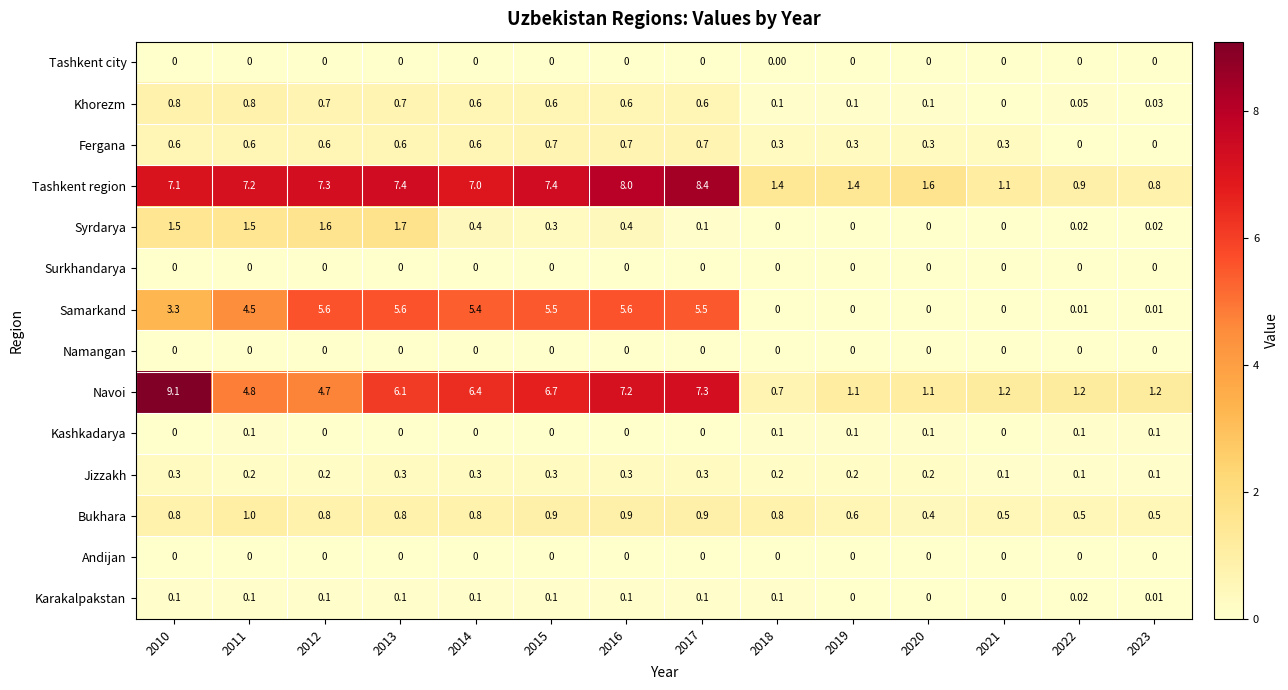

Which series has the largest total across all categories?

Tashkent region